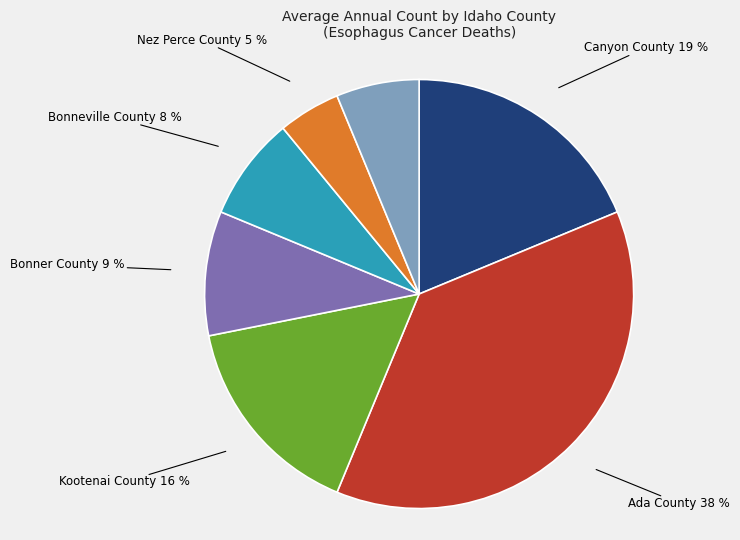

Do Bonner County and Kootenai County together represent more than half of the pie?

No